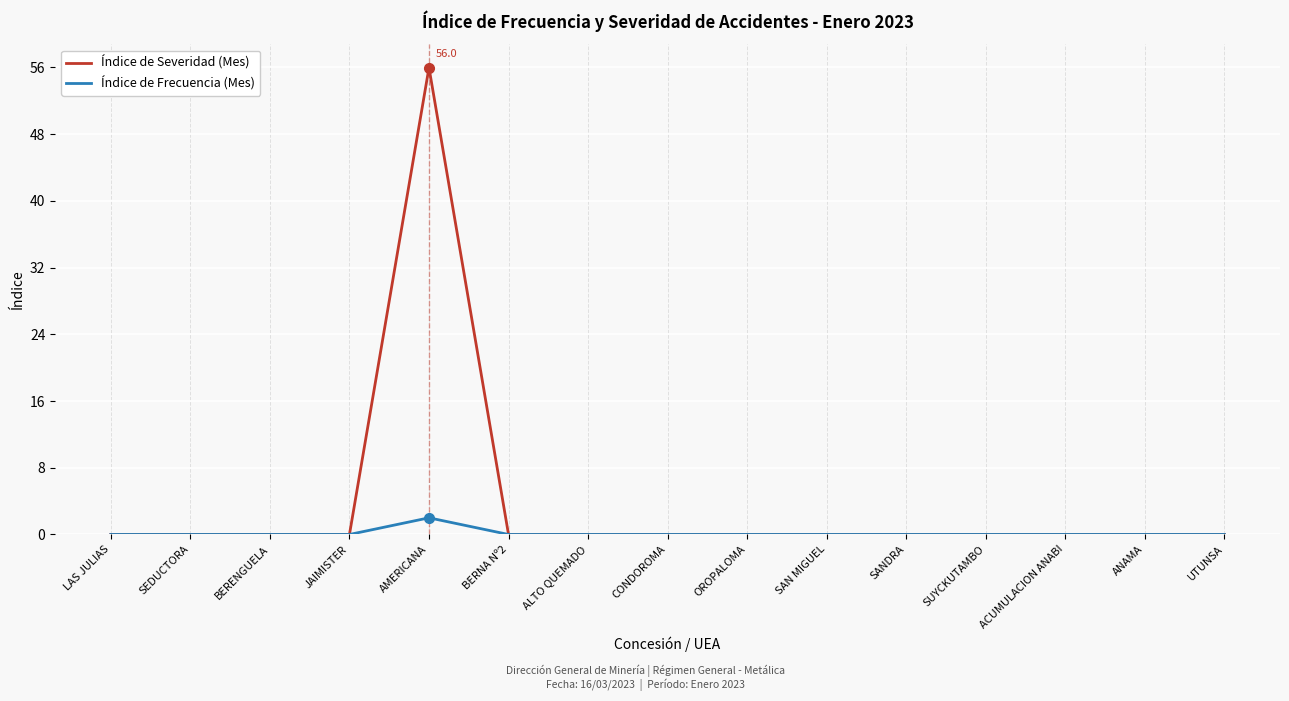

True or false: Índice de Severidad (Mes) has more than 0 interior local peaks.

True